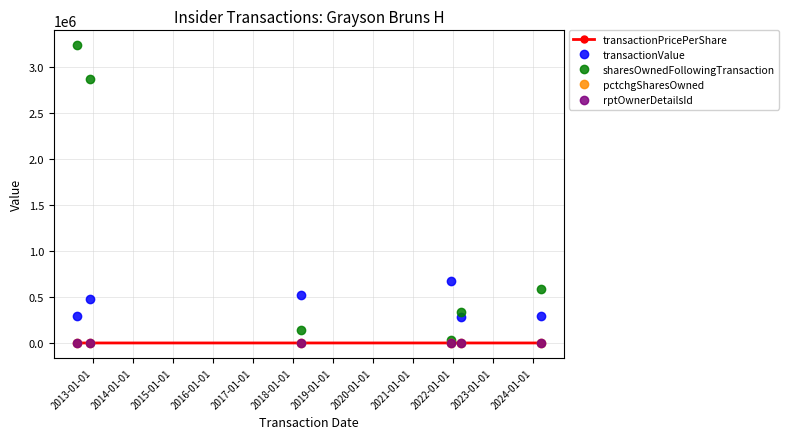

Which series has the largest total across all categories?

sharesOwnedFollowingTransaction